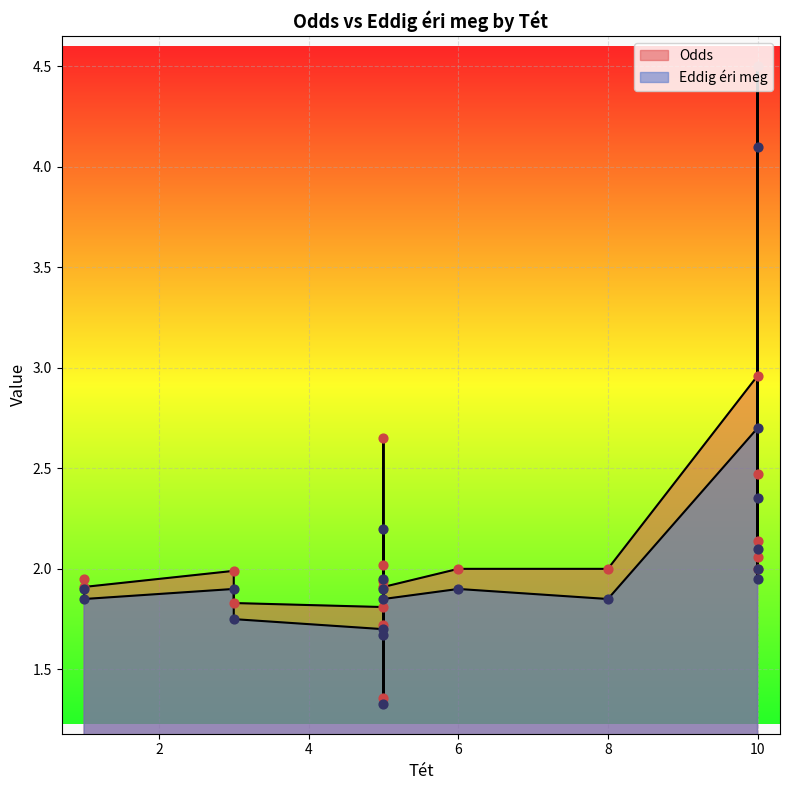

Is the value of Eddig éri meg at 5 greater than the value of Odds at 5?

No